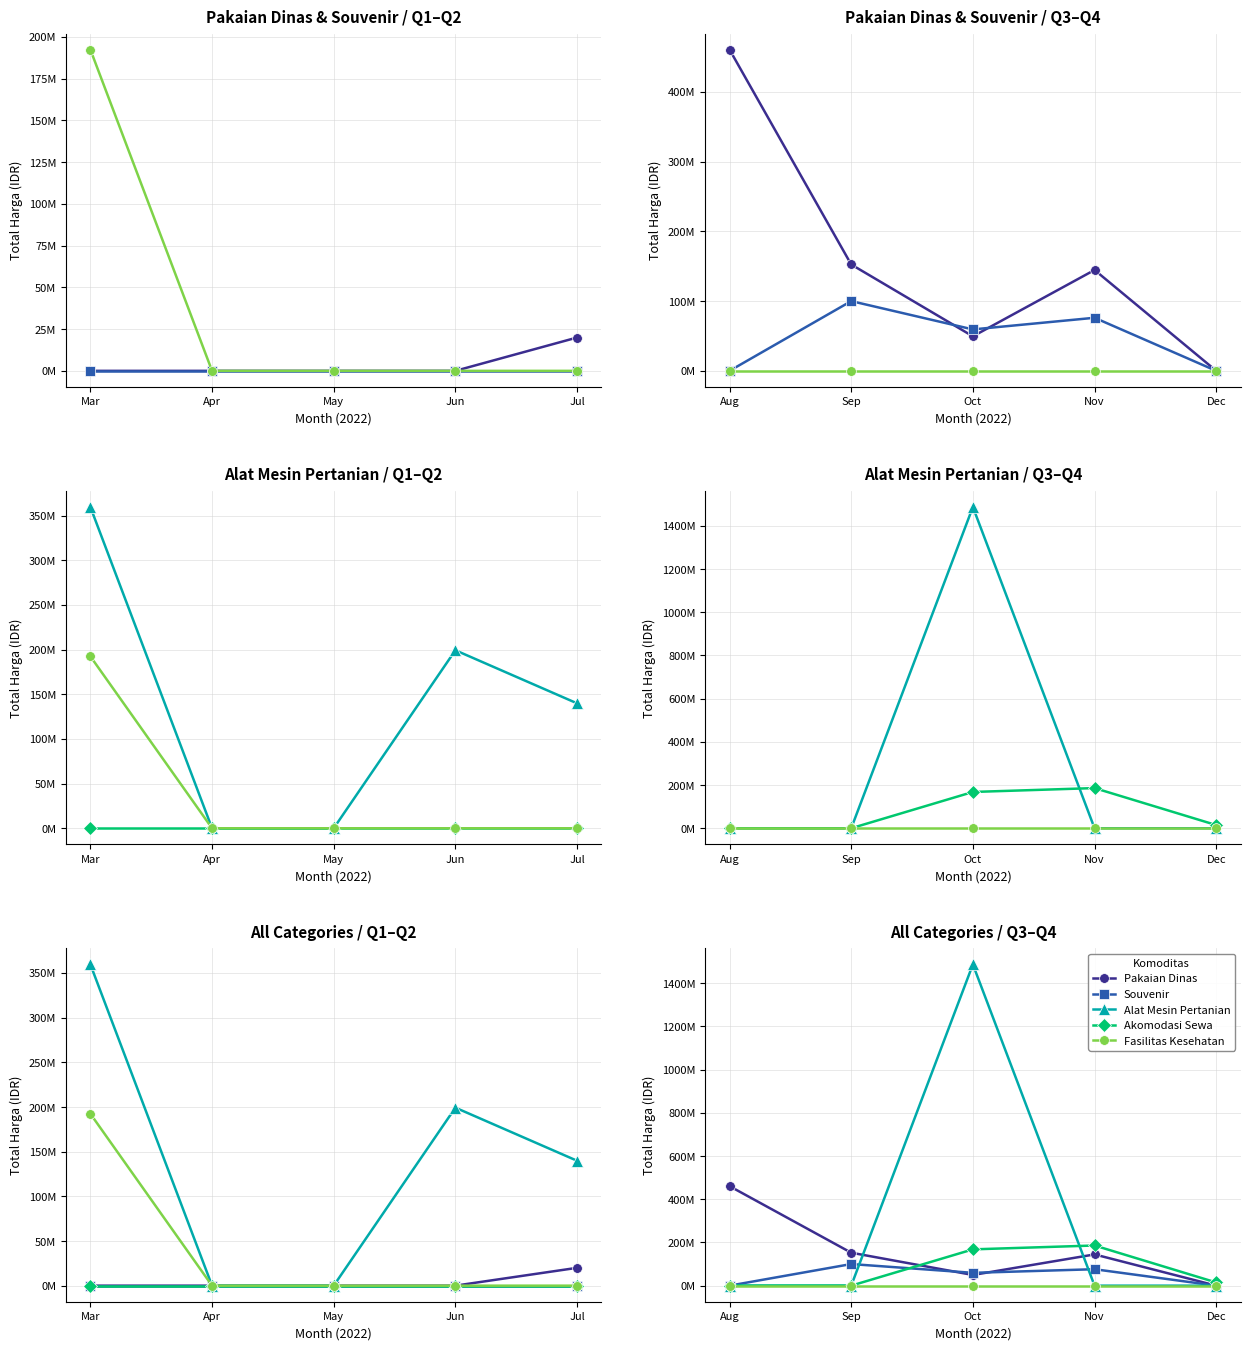

At how many categories does at least one series exceed 1182485250?

1